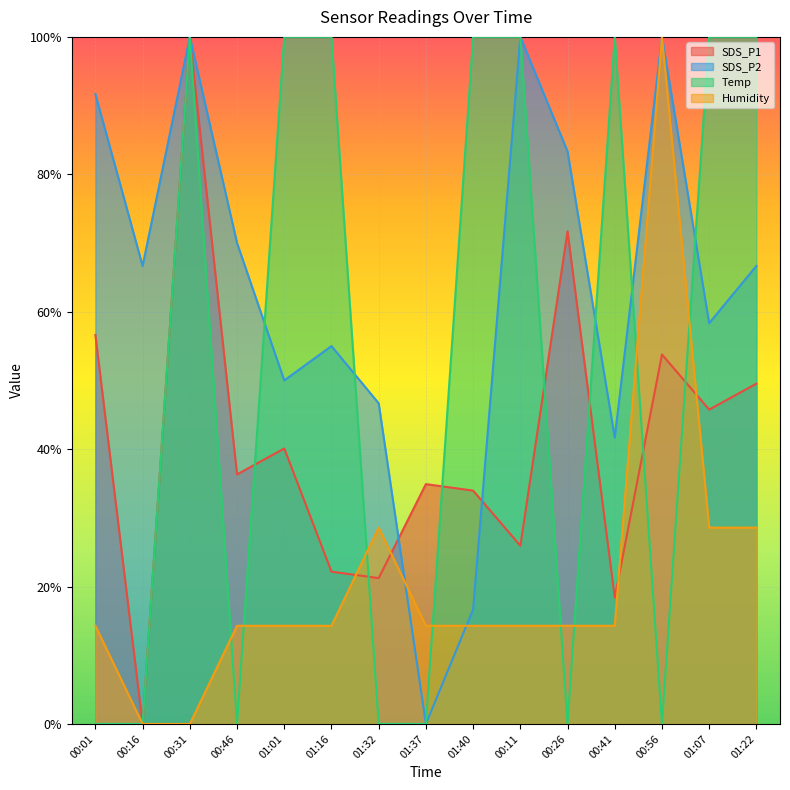

Reading left to right, transcribe all the data shown in this chart.

SDS_P1: 00:01=0.6	00:16=0.0	00:31=1.0	00:46=0.4	01:01=0.4	01:16=0.2	01:32=0.2	01:37=0.3	01:40=0.3	00:11=0.3	00:26=0.7	00:41=0.2	00:56=0.5	01:07=0.5	01:22=0.5
SDS_P2: 00:01=0.9	00:16=0.7	00:31=1.0	00:46=0.7	01:01=0.5	01:16=0.6	01:32=0.5	01:37=0.0	01:40=0.2	00:11=1.0	00:26=0.8	00:41=0.4	00:56=1.0	01:07=0.6	01:22=0.7
Temp: 00:01=0.0	00:16=0.0	00:31=1.0	00:46=0.0	01:01=1.0	01:16=1.0	01:32=0.0	01:37=0.0	01:40=1.0	00:11=1.0	00:26=0.0	00:41=1.0	00:56=0.0	01:07=1.0	01:22=1.0
Humidity: 00:01=0.1	00:16=0.0	00:31=0.0	00:46=0.1	01:01=0.1	01:16=0.1	01:32=0.3	01:37=0.1	01:40=0.1	00:11=0.1	00:26=0.1	00:41=0.1	00:56=1.0	01:07=0.3	01:22=0.3